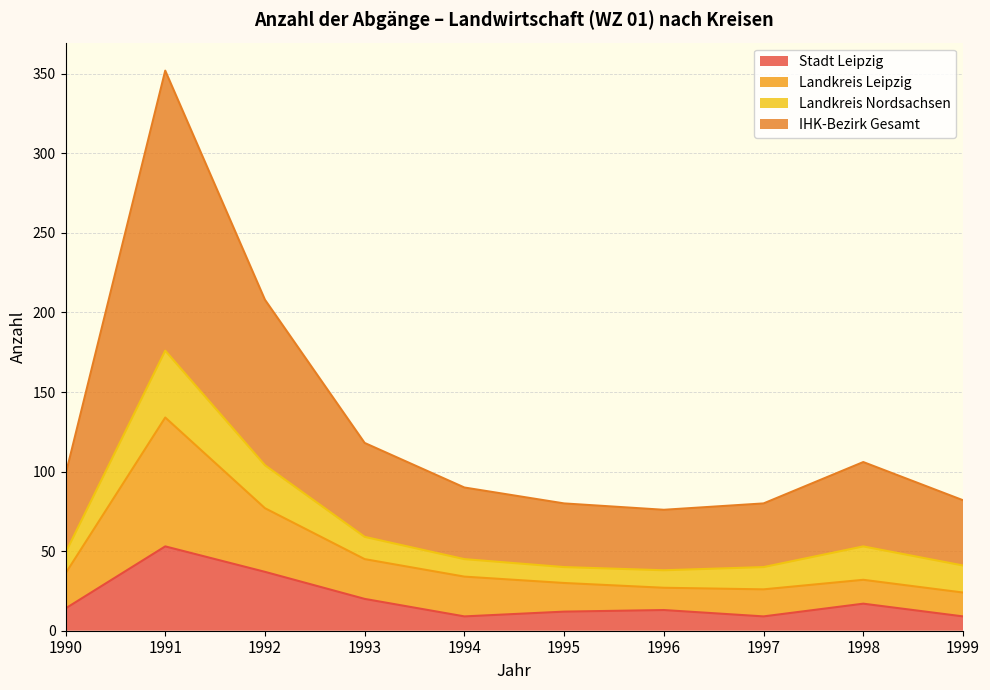

What is the minimum value for Stadt Leipzig?

9